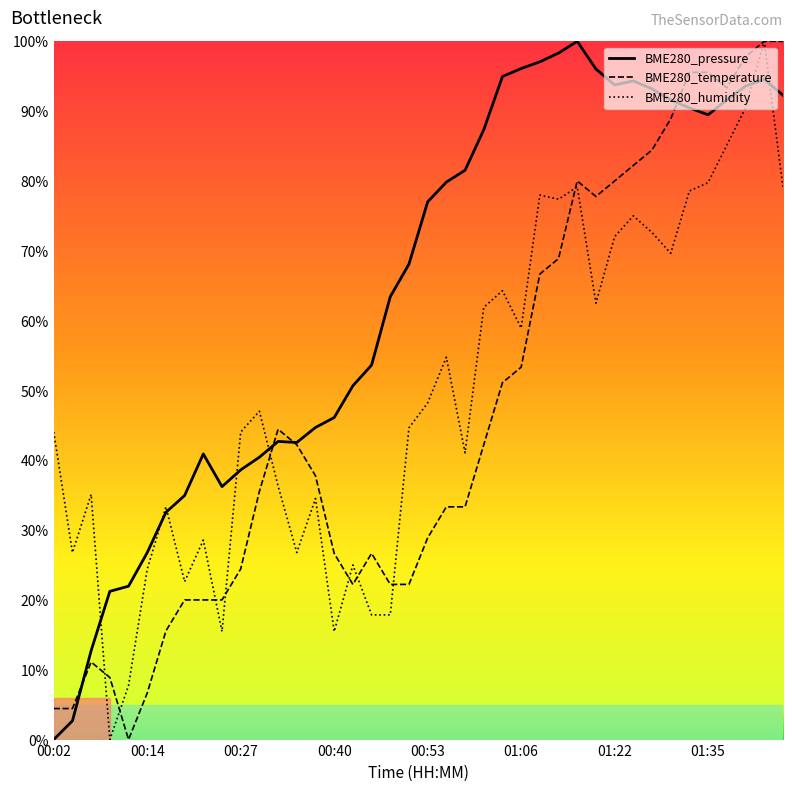

True or false: BME280_humidity has more than 1 points higher than both neighbors.

True